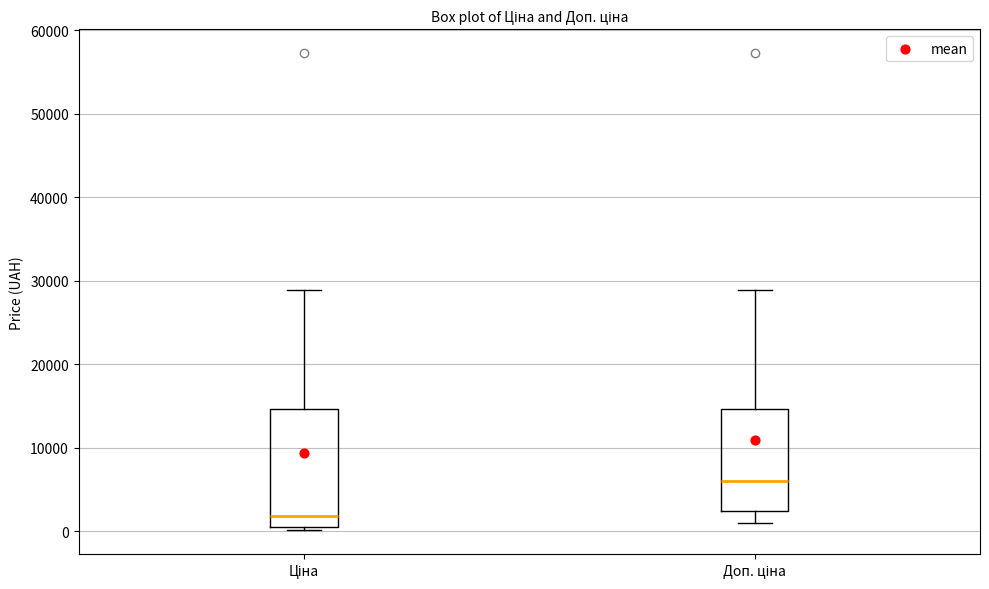

Reading left to right, transcribe this box plot: for each box, give where its median line is, the range the box spans, and where its two whiskers end, as read against the y-axis. The values are not printed on the chart, so give them approximately, as read against the axis.

Ціна: median 2000, box 0 to 15000, whiskers 0 (just below the box's lower edge) to 29000
Доп. ціна: median 6000, box 2000 to 15000, whiskers 1000 to 29000